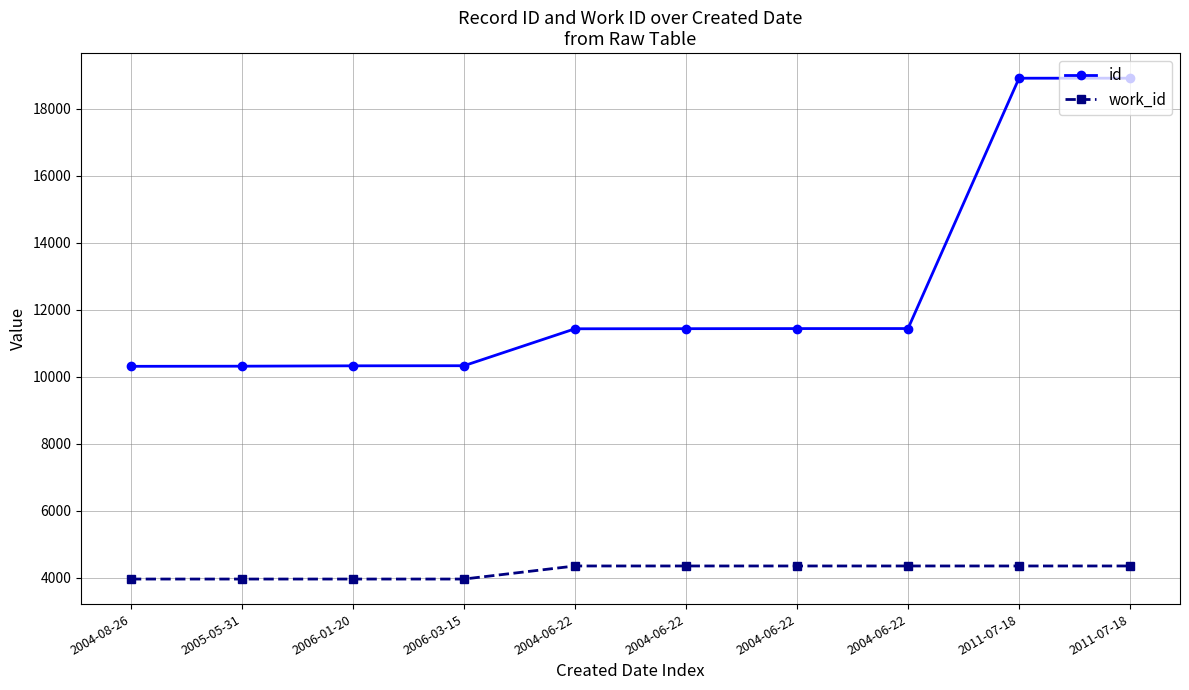

What is the sum of all work_id values?

41970